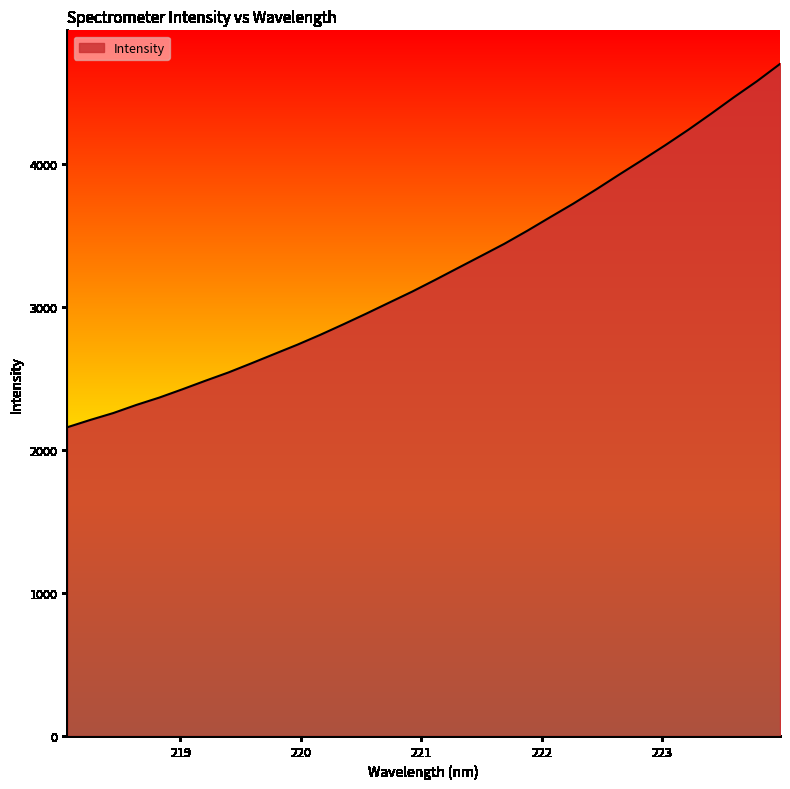

What is the smallest value displayed?

2159.9